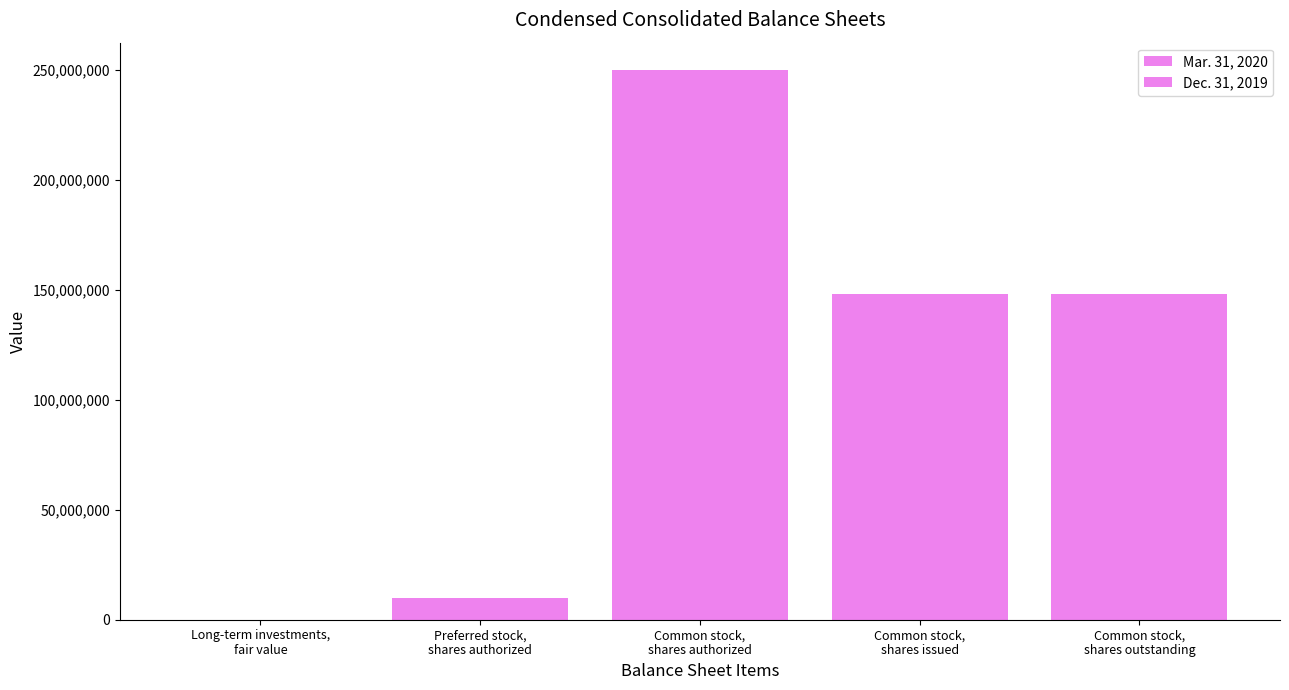

Count the number of categories in the chart.

5